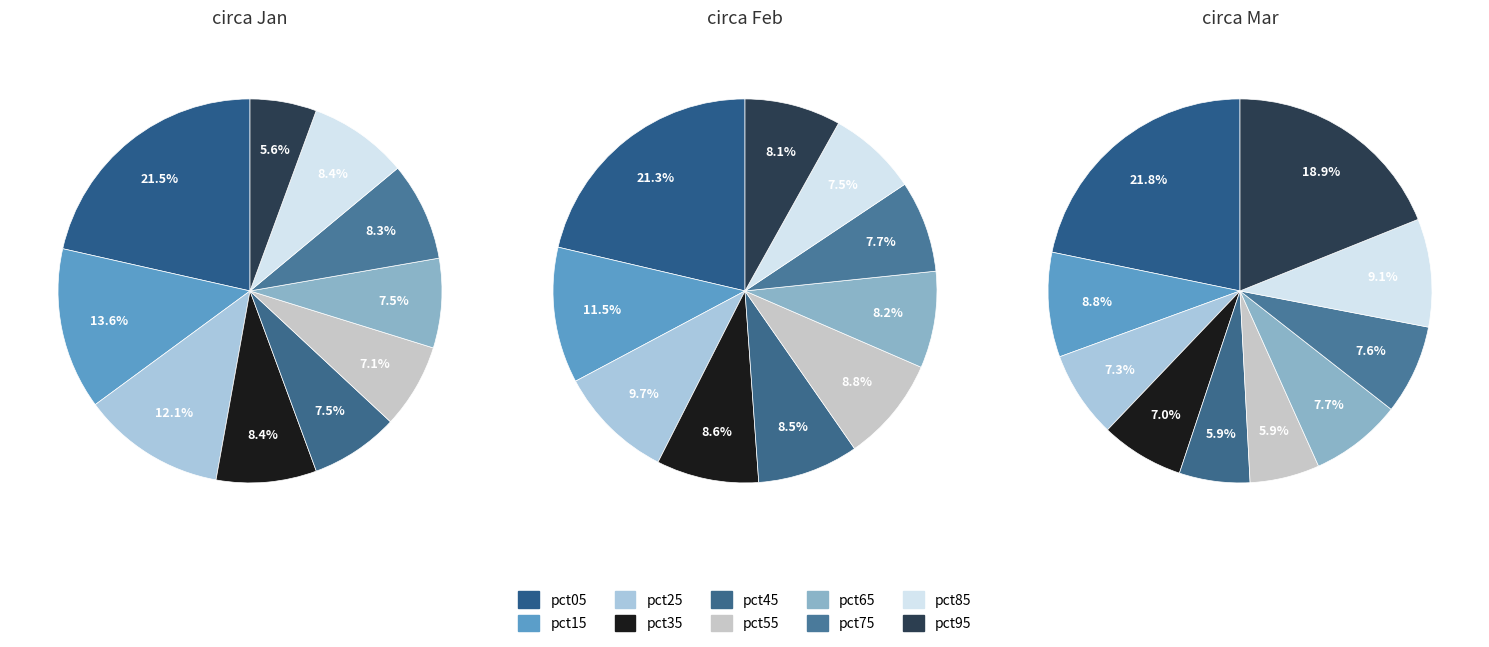

Count the number of slices in the pie.

10